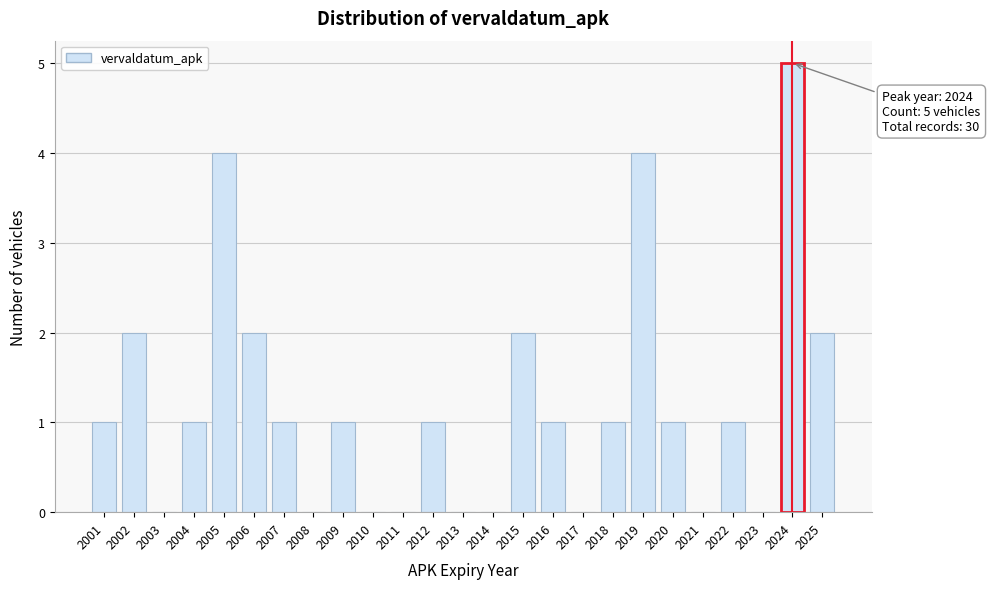

Reading left to right, extract all data points from this chart.

2001=1	2002=2	2003=0	2004=1	2005=4	2006=2	2007=1	2008=0	2009=1	2010=0	2011=0	2012=1	2013=0	2014=0	2015=2	2016=1	2017=0	2018=1	2019=4	2020=1	2021=0	2022=1	2023=0	2024=5	2025=2